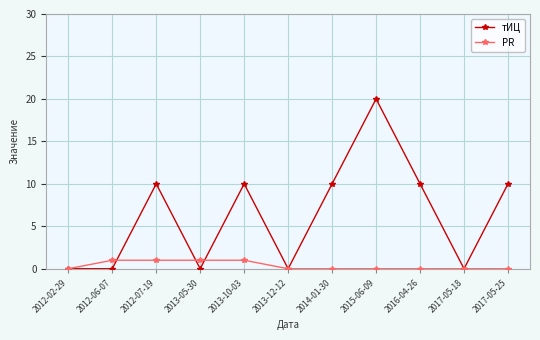

What is the difference between the highest and lowest values at 2012-06-07?

1